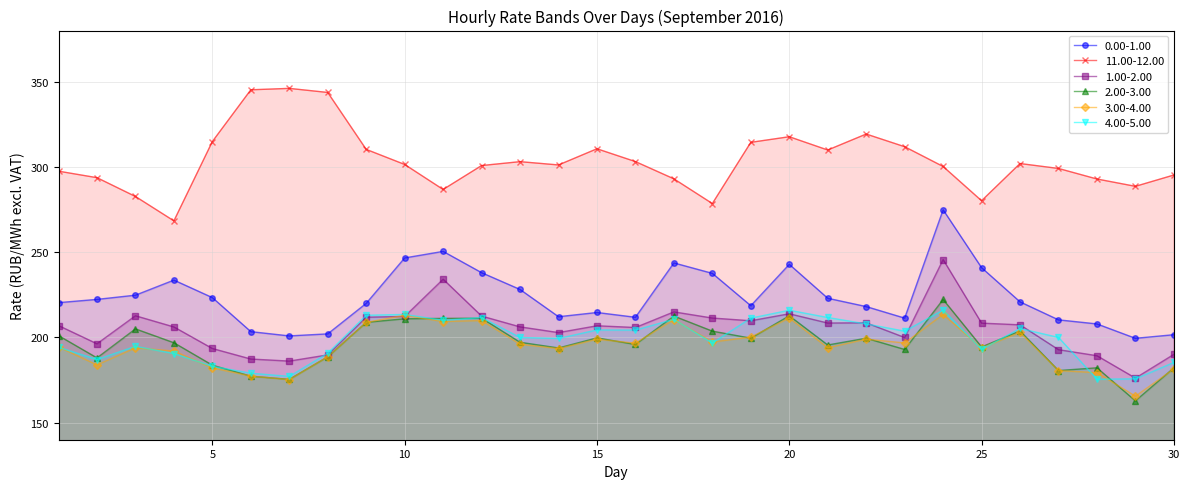

What value does the 0.00-1.00 series have at 16?

211.8